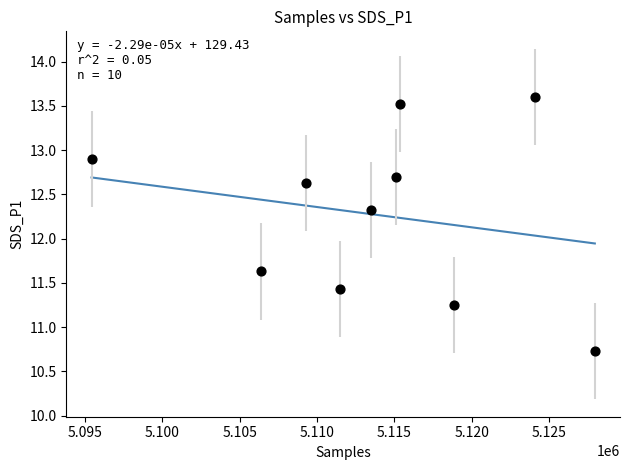

What is the average Y value?

12.3